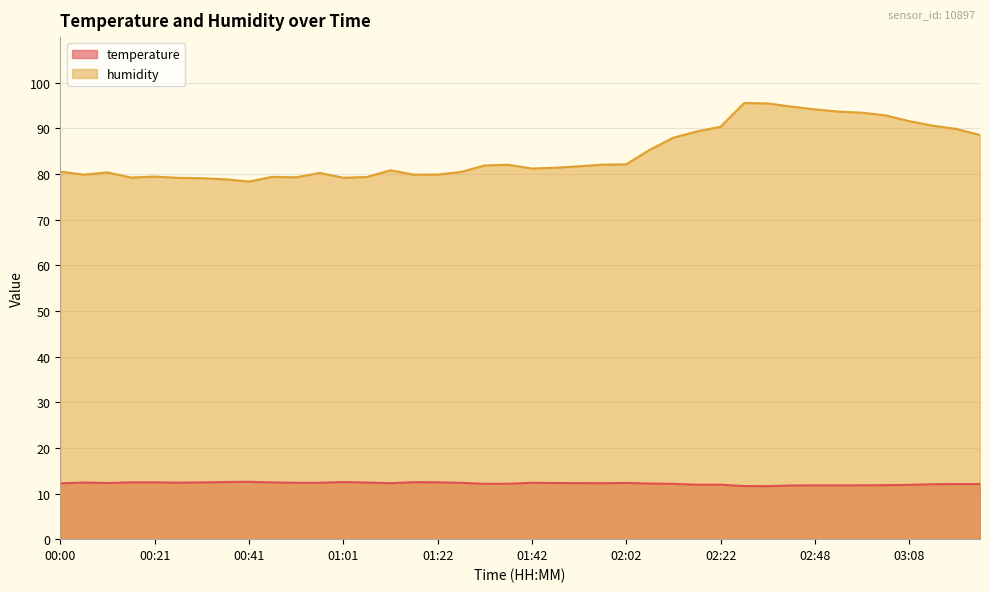

True or false: temperature has more than 0 interior local peaks.

True